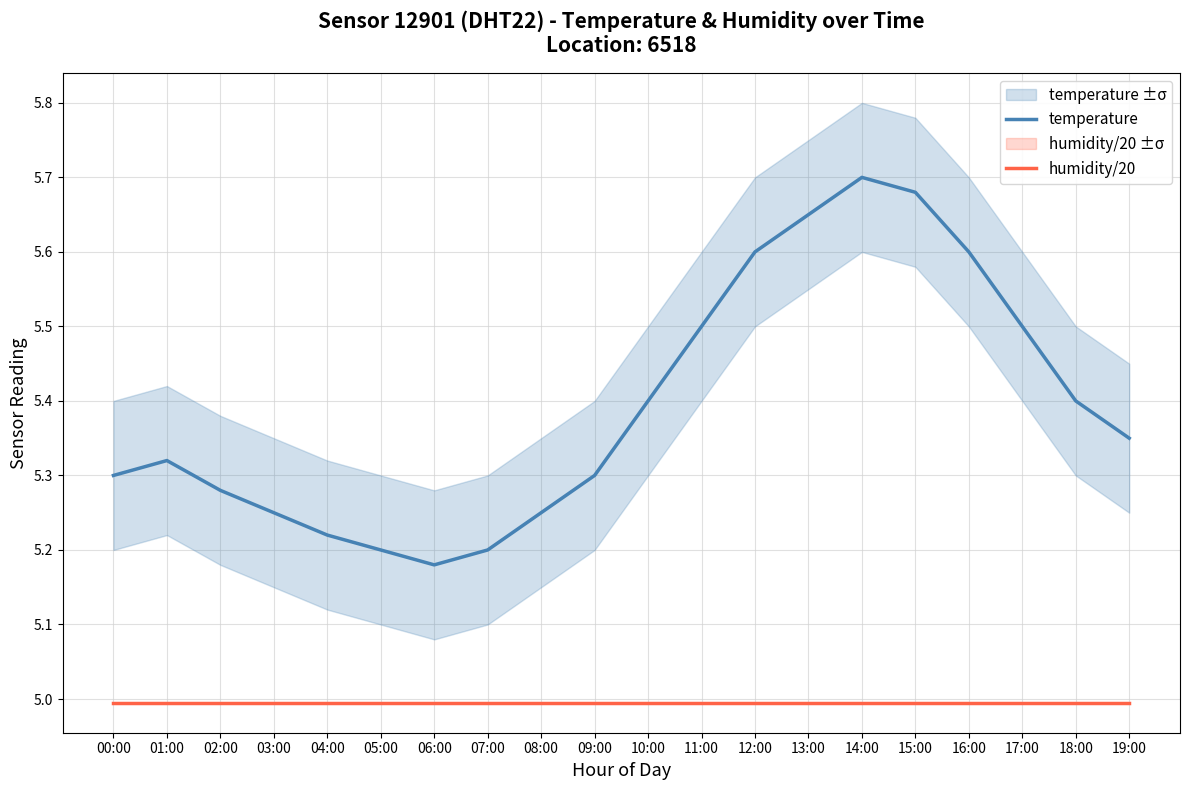

What is the difference between the second highest and second lowest values in the temperature series?

0.5